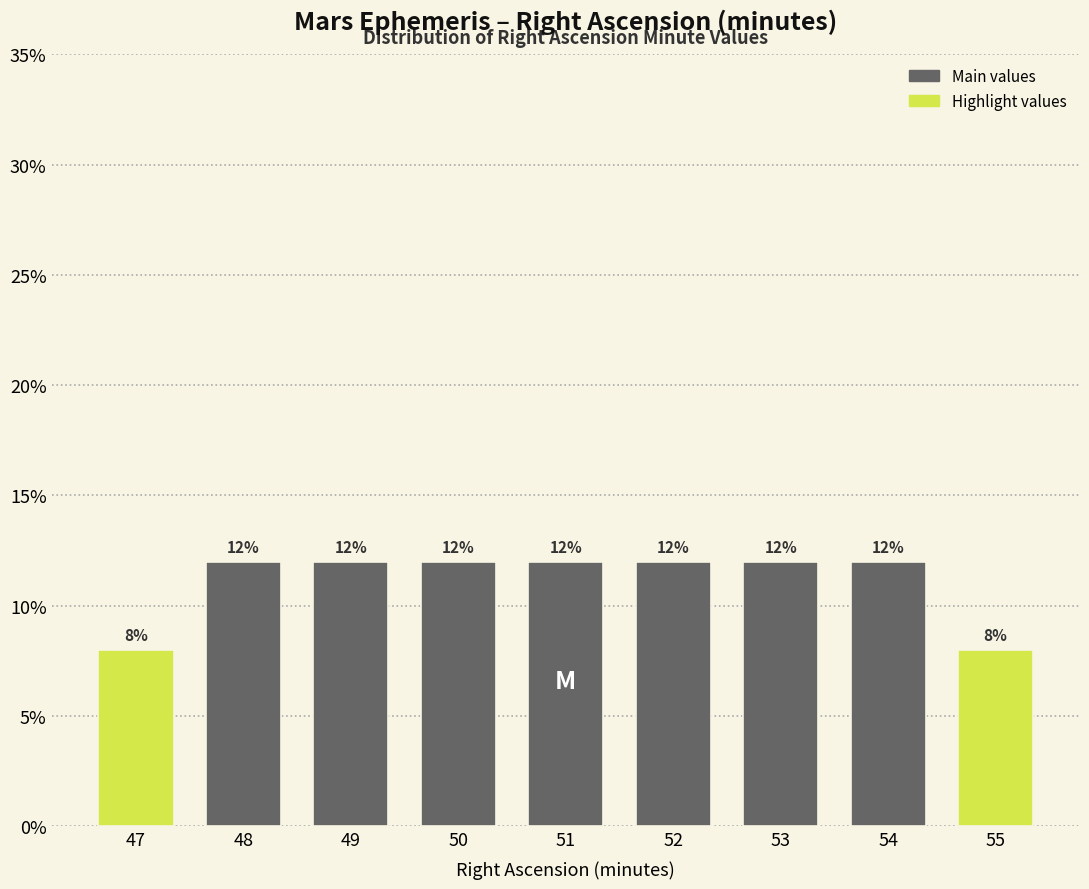

Reading left to right, list all the values displayed in this chart.

8	12	12	12	12	12	12	12	8